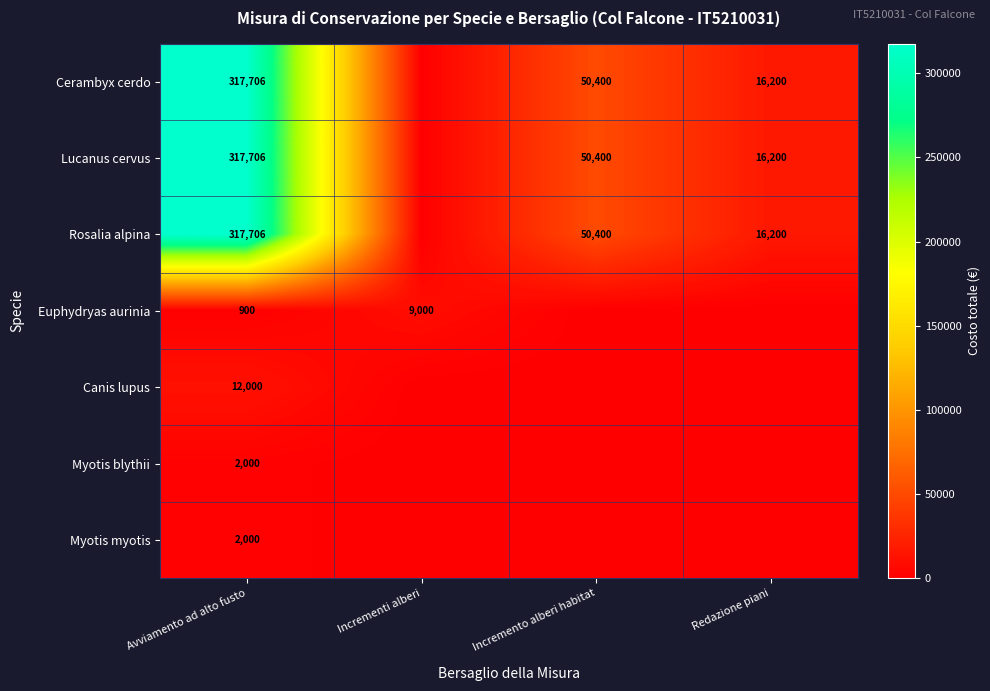

True or false: Cerambyx cerdo has a value of 16200 at Redazione piani.

True